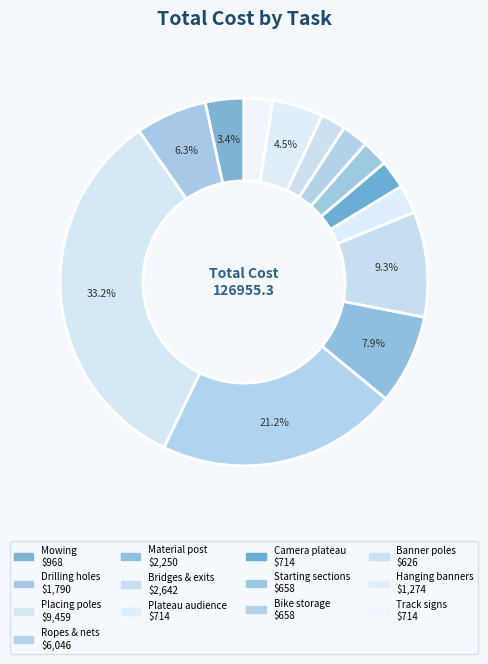

How many slices are in this pie chart?

13